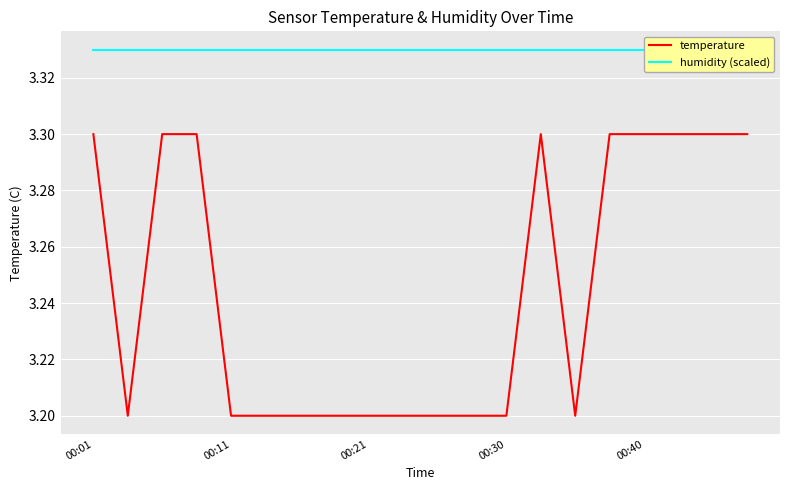

Is it true that temperature equals 3.2 at 5?

True